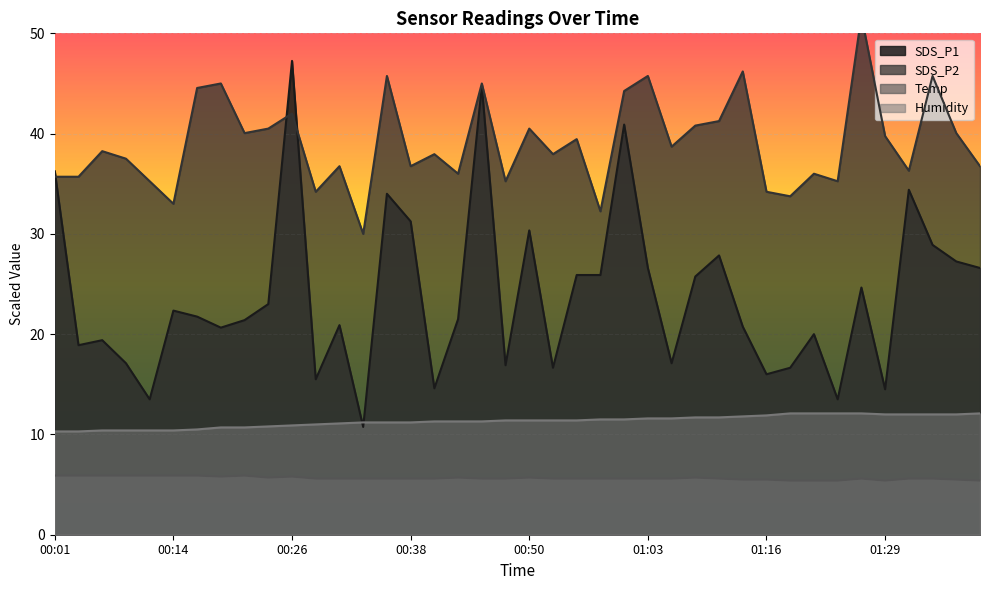

True or false: Humidity has more than 2 interior local peaks.

False